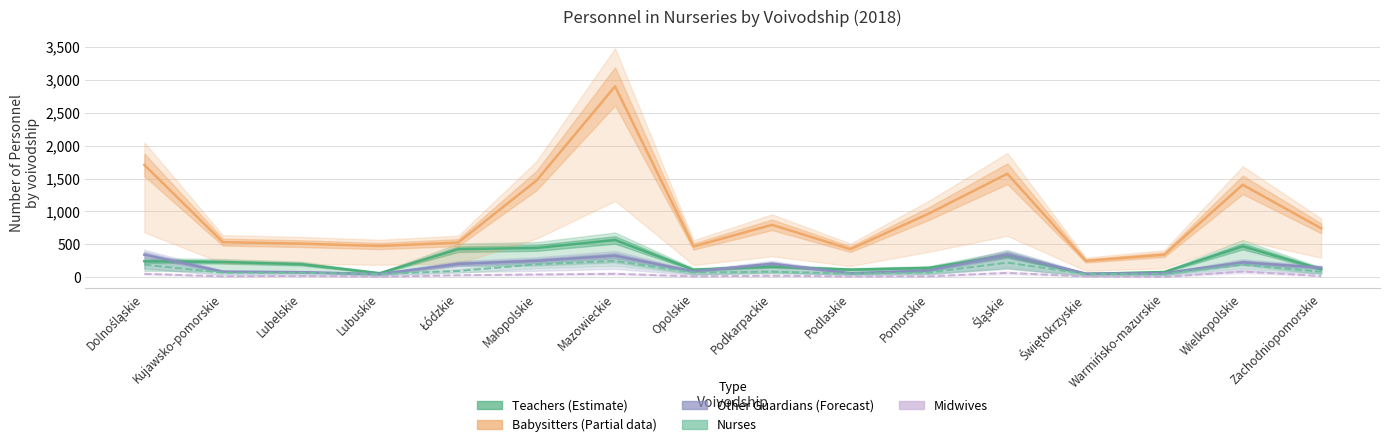

What is the lowest value of the Teachers (Estimate) series?

51